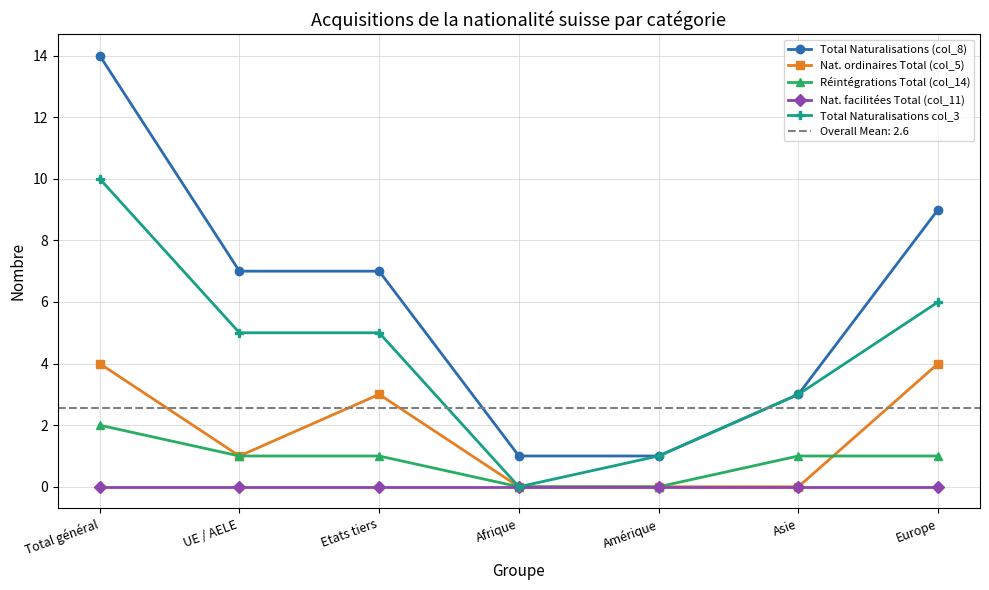

True or false: Total Naturalisations col_3 and Réintégrations Total (col_14) intersect in this chart.

False